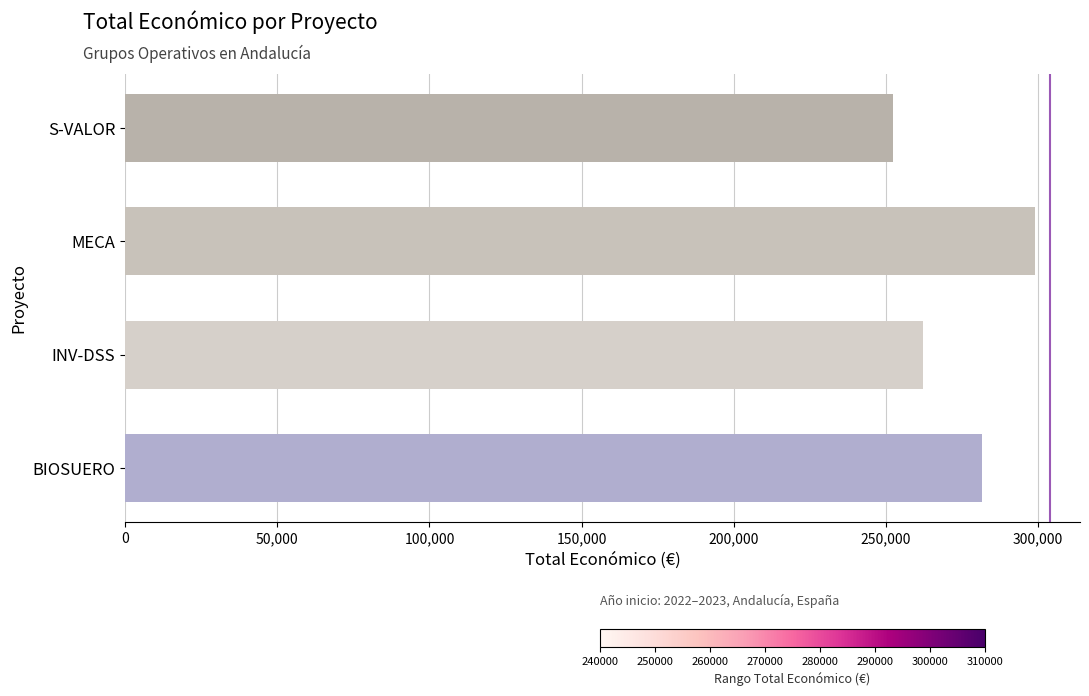

Is it true that the value at MECA is 472270?

False